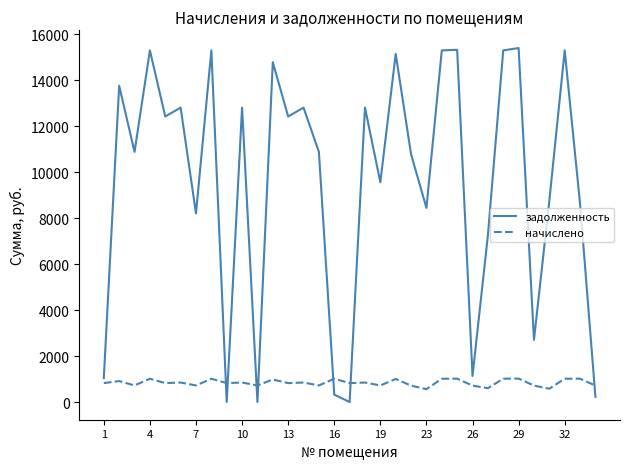

At how many categories does at least one series exceed 6870?

25